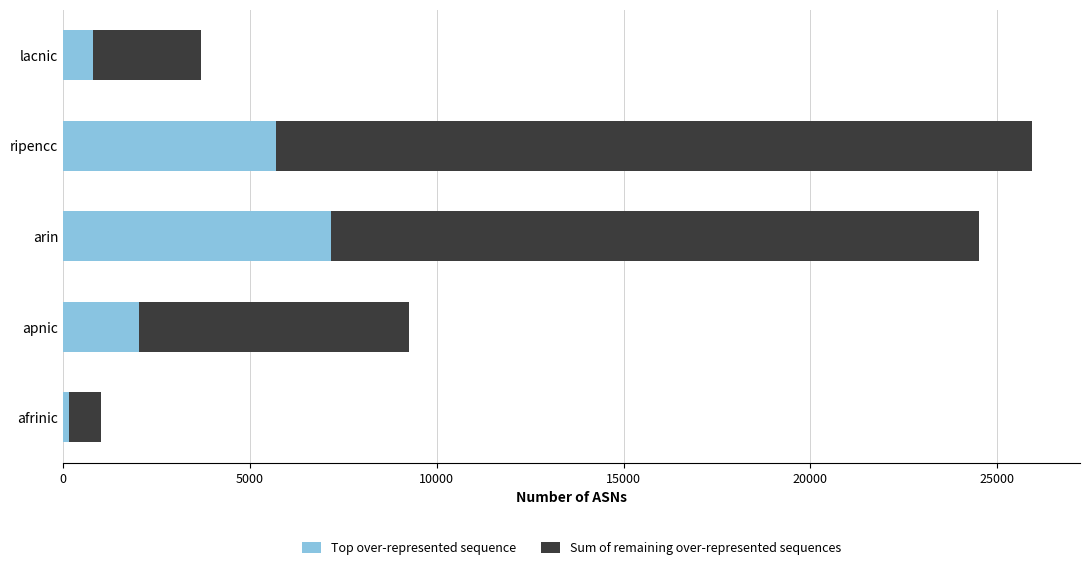

The value of Top over-represented sequence at apnic is 2023. True or false?

True